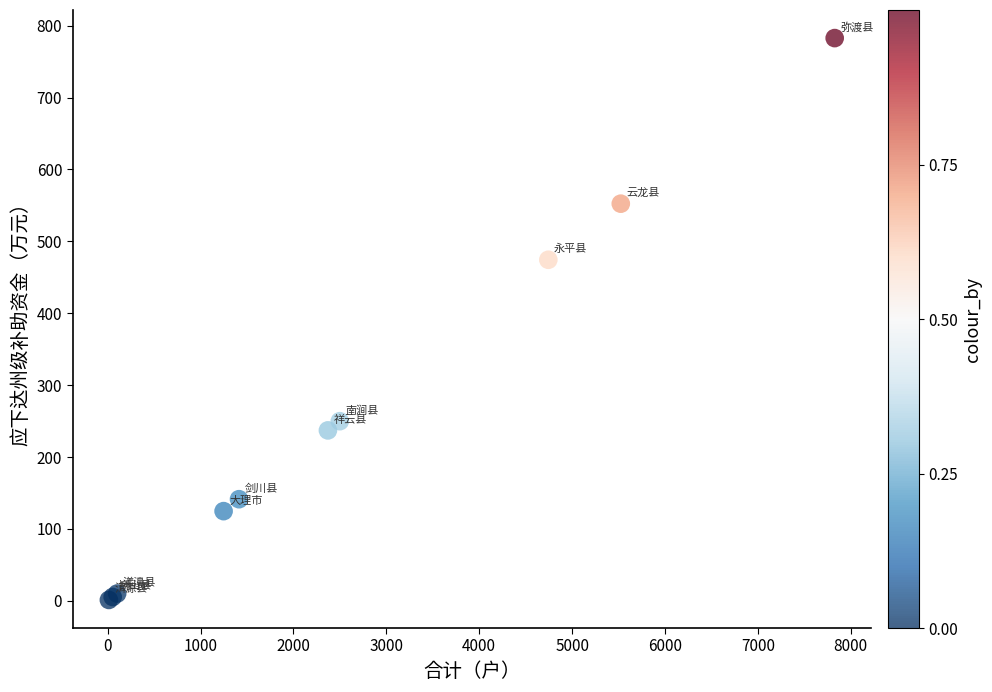

What Y value in the scatter plot is closest to 392?

474.4